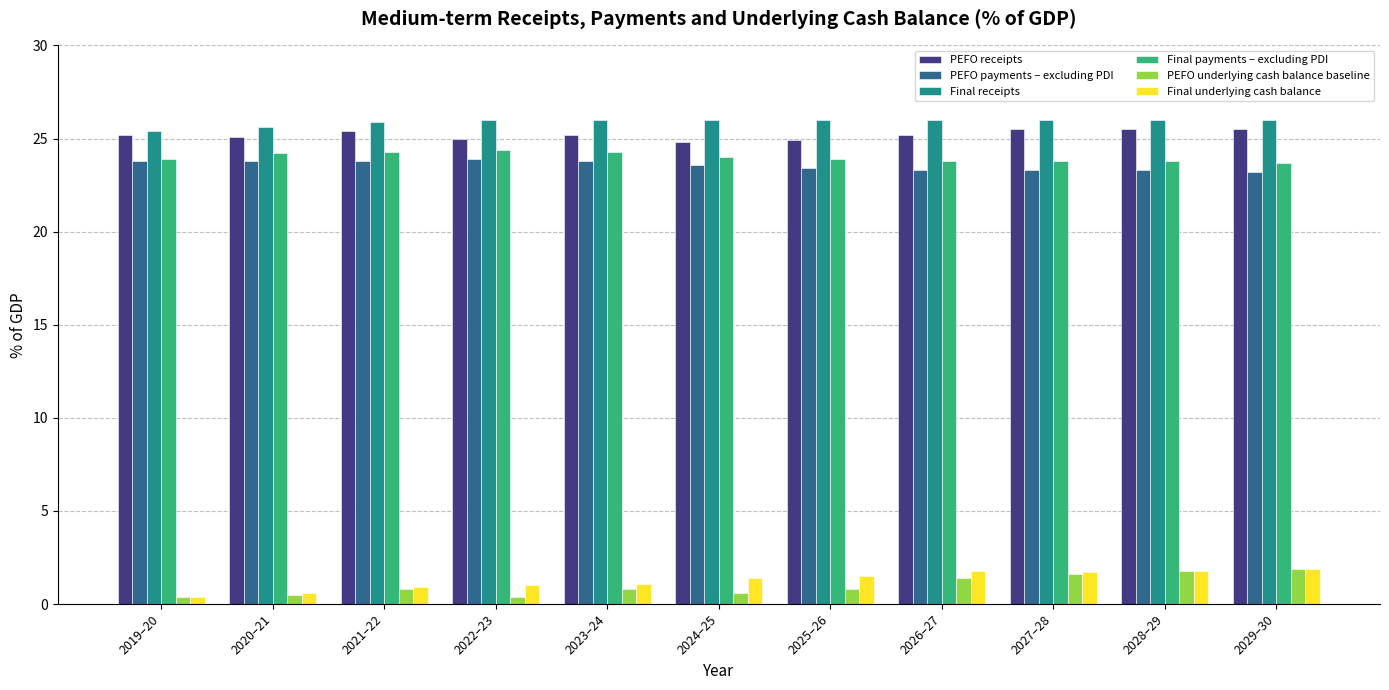

What is the maximum value for Final underlying cash balance?

1.9